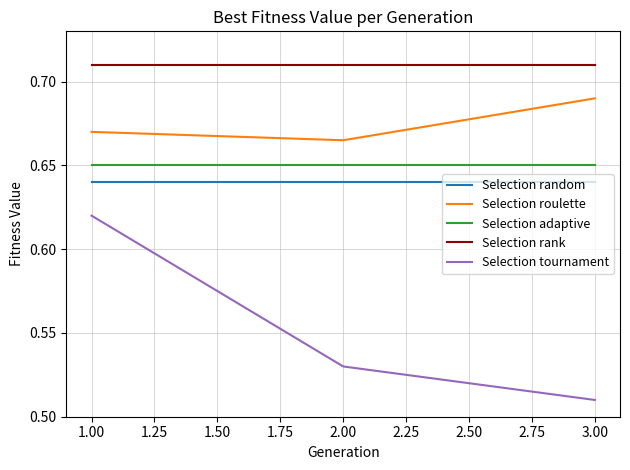

Which series has the largest total across all categories?

Selection rank